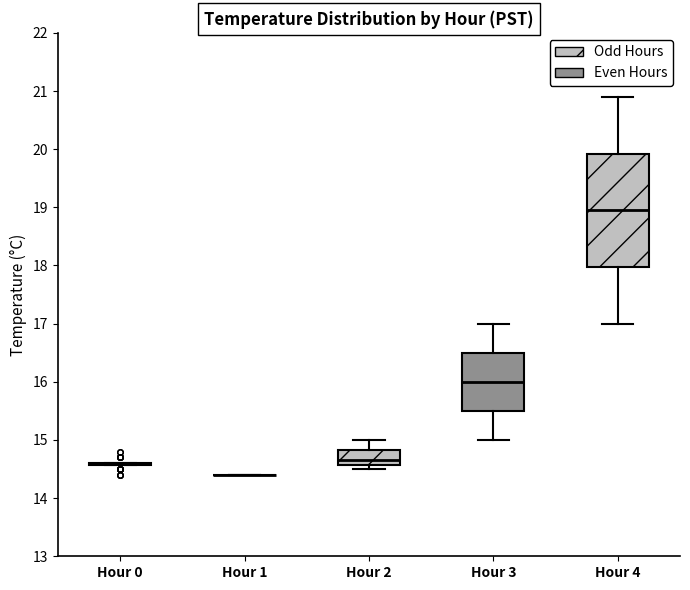

Comparing the boxes themselves (not the whiskers), which one is the tallest?

Hour 4